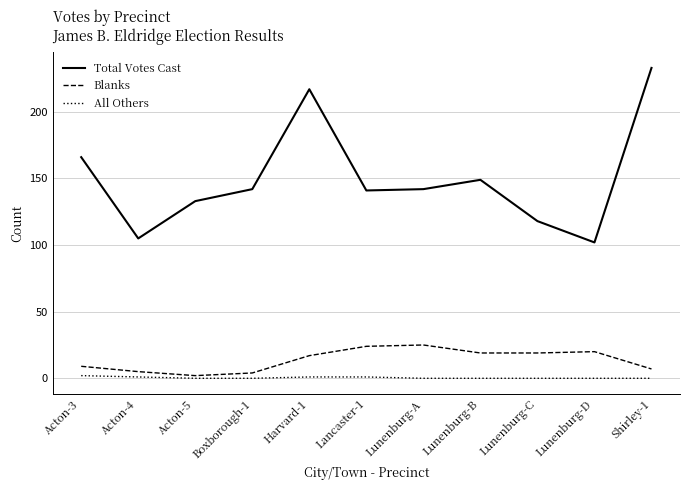

Which series has the largest total across all categories?

Total Votes Cast